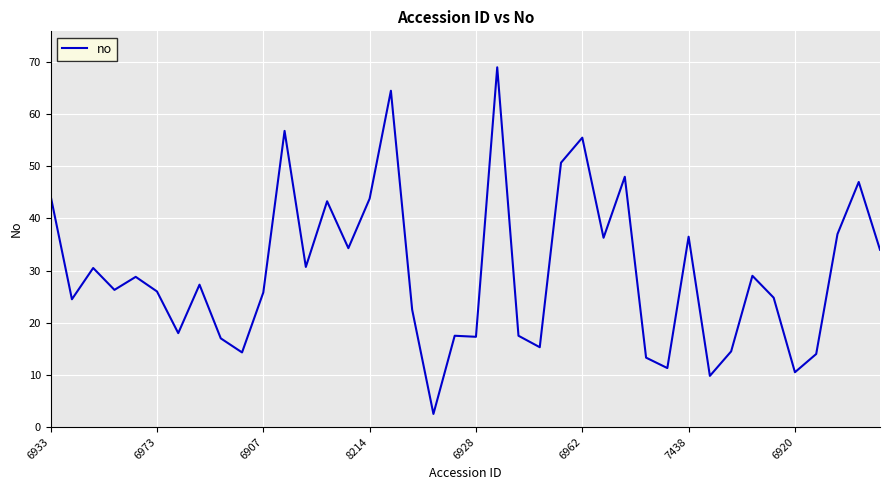

What is the smallest value displayed?

2.5